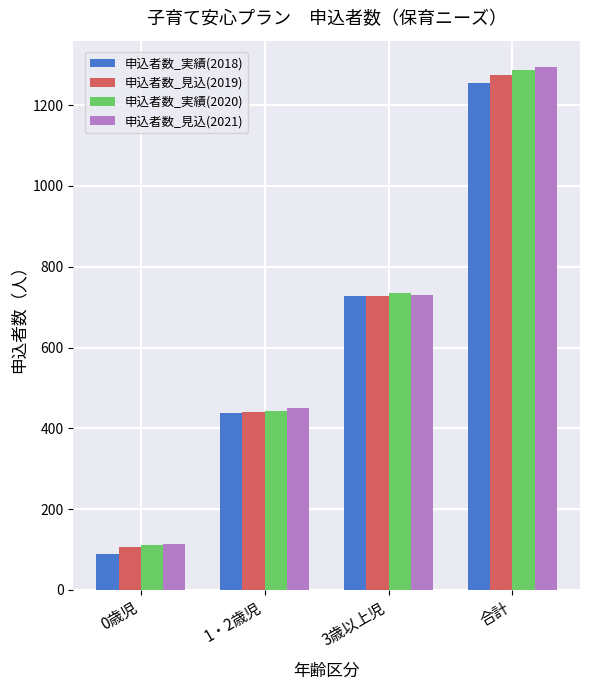

At which label is 申込者数_実績(2020) closest to 699?

3歳以上児